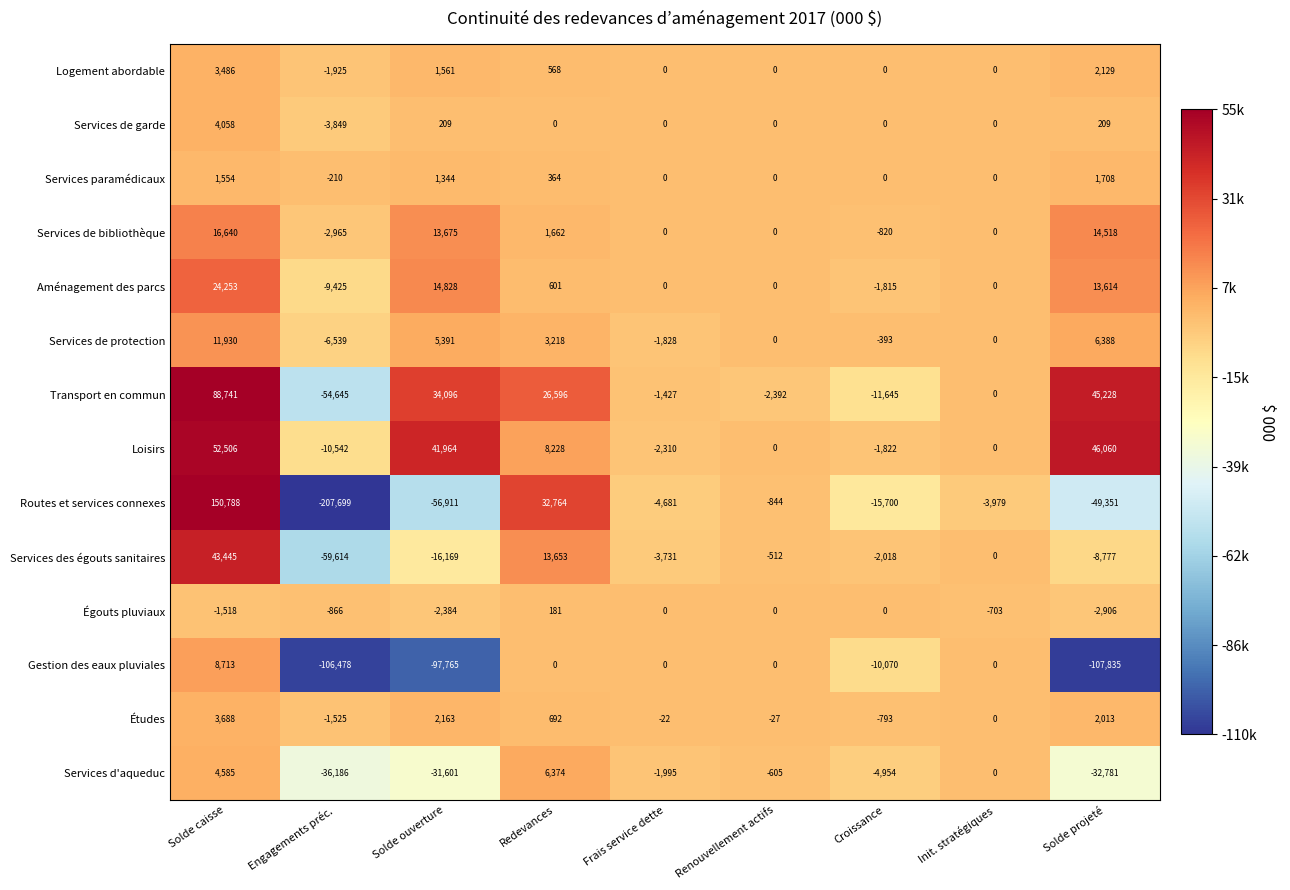

Which series has the largest total across all categories?

Loisirs